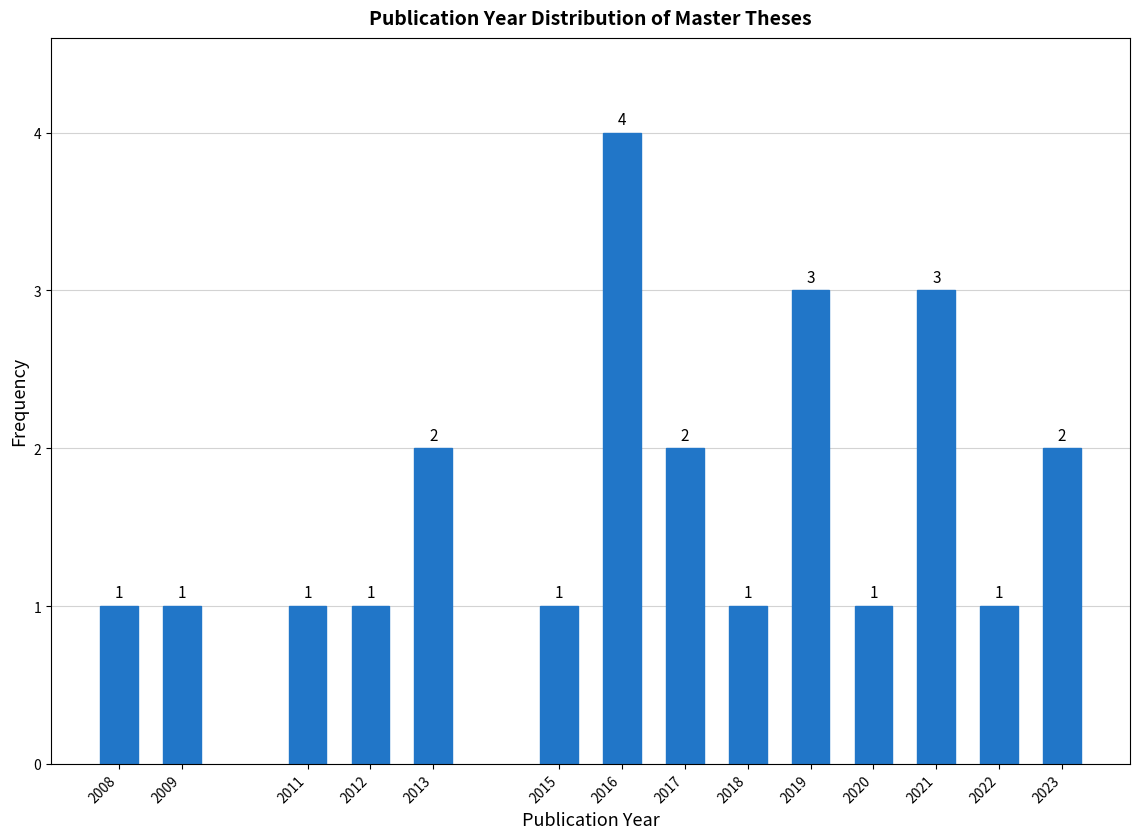

Reading left to right, list all the values displayed in this chart.

1	1	1	1	2	1	4	2	1	3	1	3	1	2